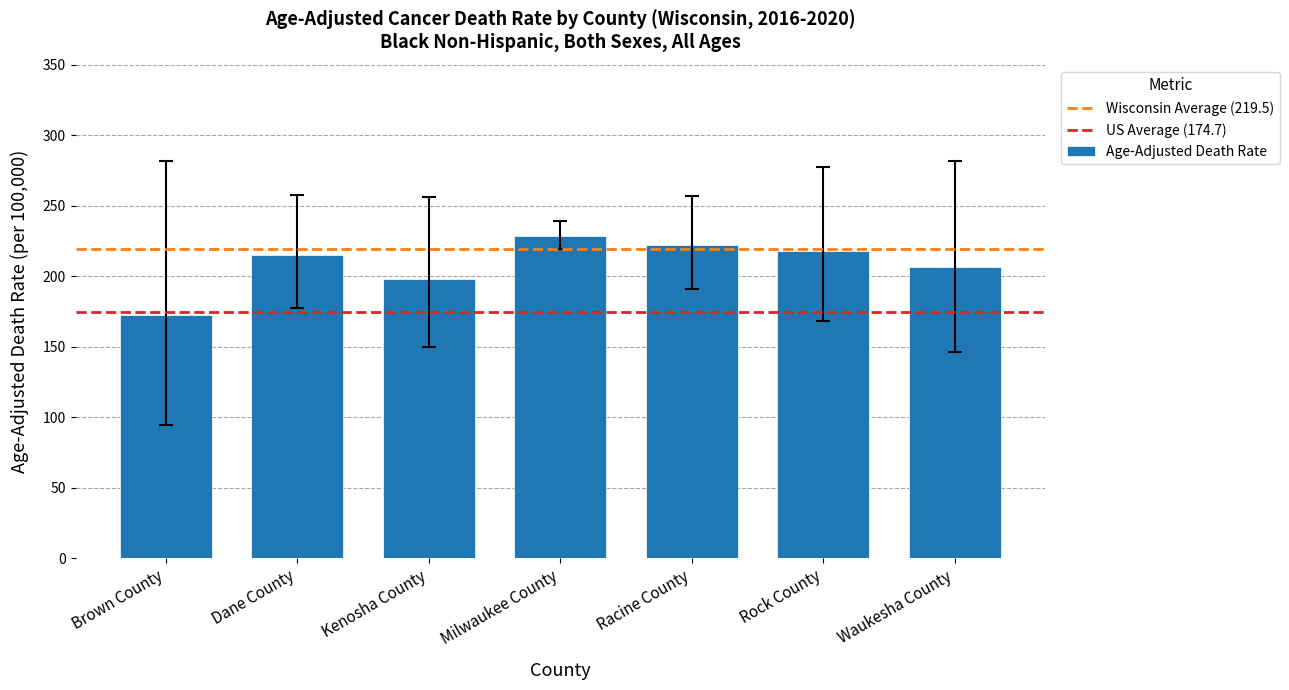

Reading left to right, list all the values displayed in this chart.

172.6	215.0	198.4	228.9	222.2	218.2	206.8